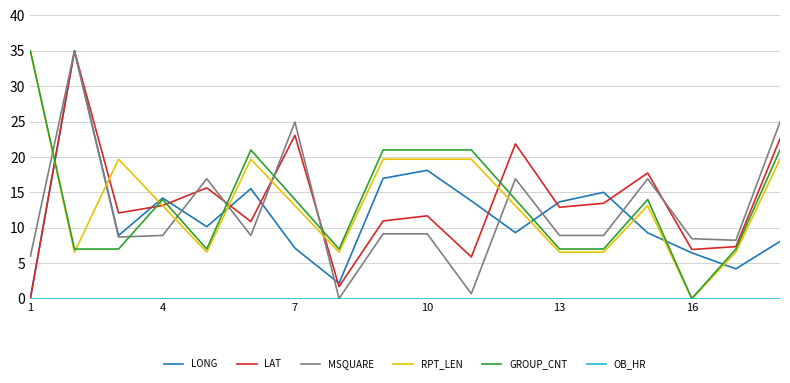

Which series ends up on top after the final intersection of RPT_LEN and MSQUARE?

MSQUARE